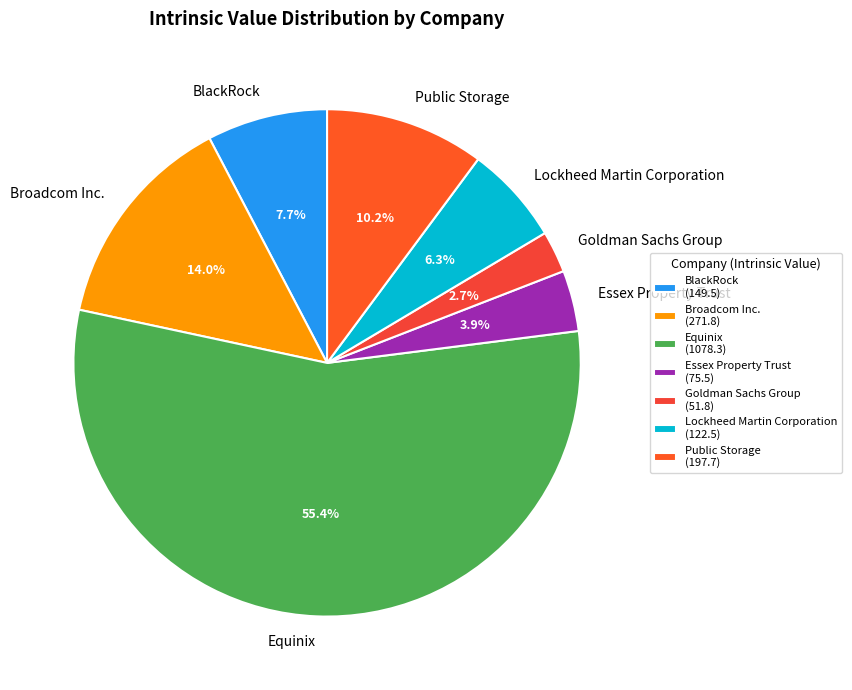

What portion of the pie excludes Broadcom Inc.?

86.0%